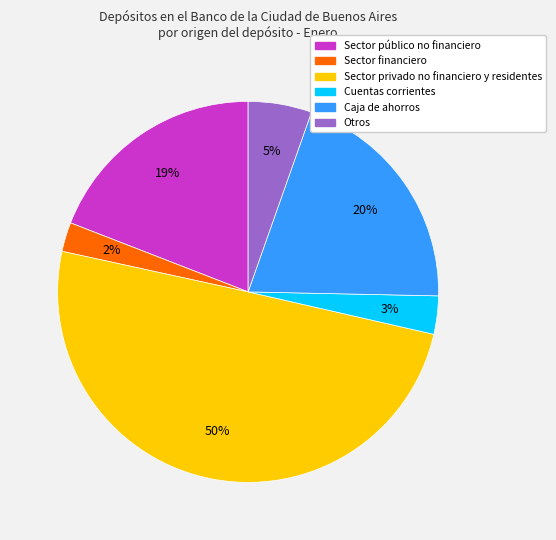

Combined, do Sector privado no financiero y residentes and Sector público no financiero account for over 50%?

Yes